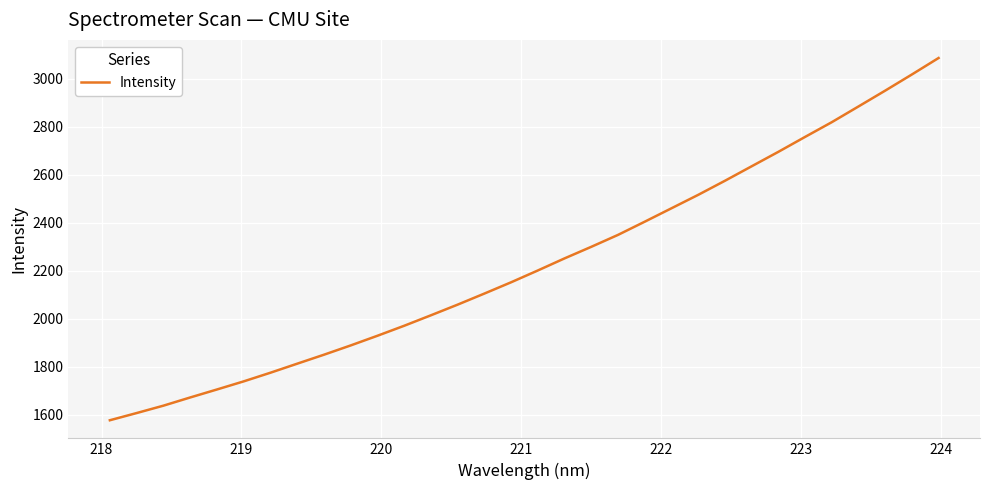

What is the difference between the maximum and minimum values?

1511.2